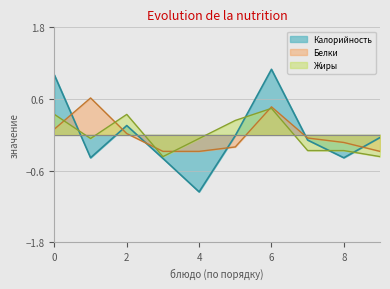

What is the difference between the maximum and second lowest values in the Белки series?

0.9